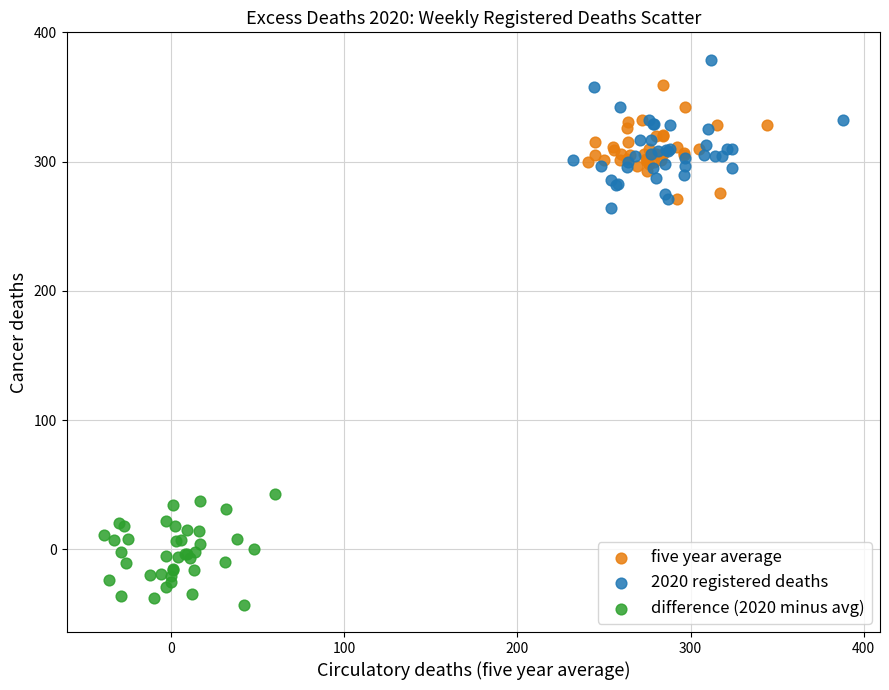

Which series has the widest spread of Y values?

2020 registered deaths